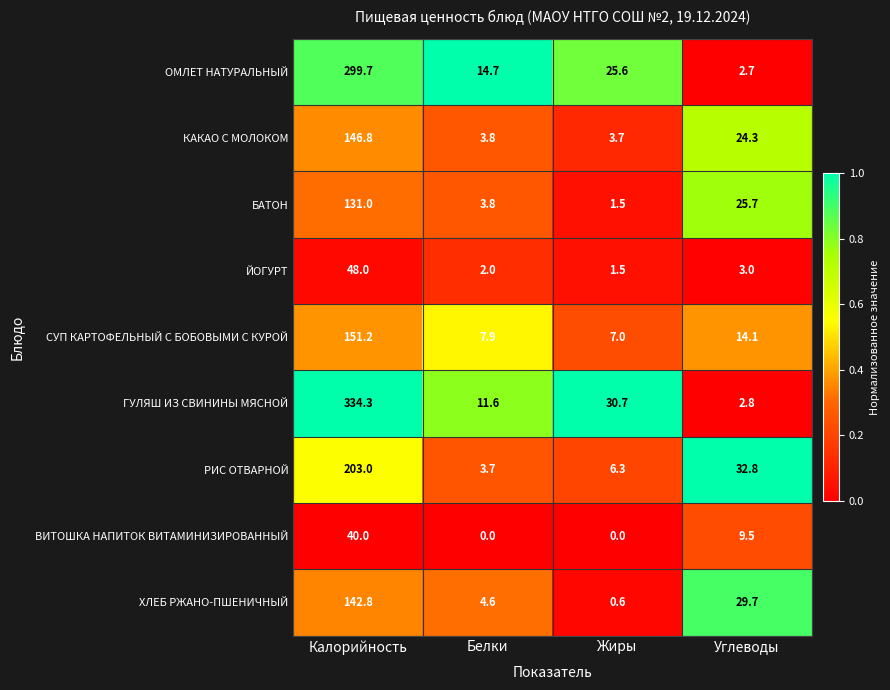

Rank the series by their maximum value, from lowest to highest.

ВИТОШКА НАПИТОК ВИТАМИНИЗИРОВАННЫЙ, ЙОГУРТ, БАТОН, ХЛЕБ РЖАНО-ПШЕНИЧНЫЙ, КАКАО С МОЛОКОМ, СУП КАРТОФЕЛЬНЫЙ С БОБОВЫМИ С КУРОЙ, РИС ОТВАРНОЙ, ОМЛЕТ НАТУРАЛЬНЫЙ, ГУЛЯШ ИЗ СВИНИНЫ МЯСНОЙ